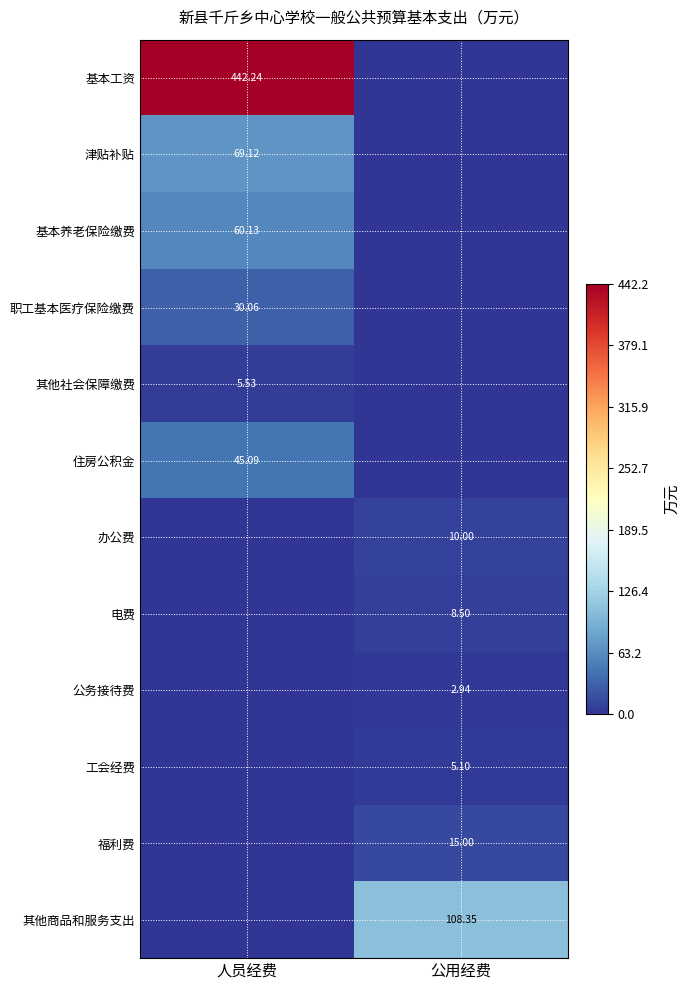

How many values in the 基本工资 series exceed 442?

1